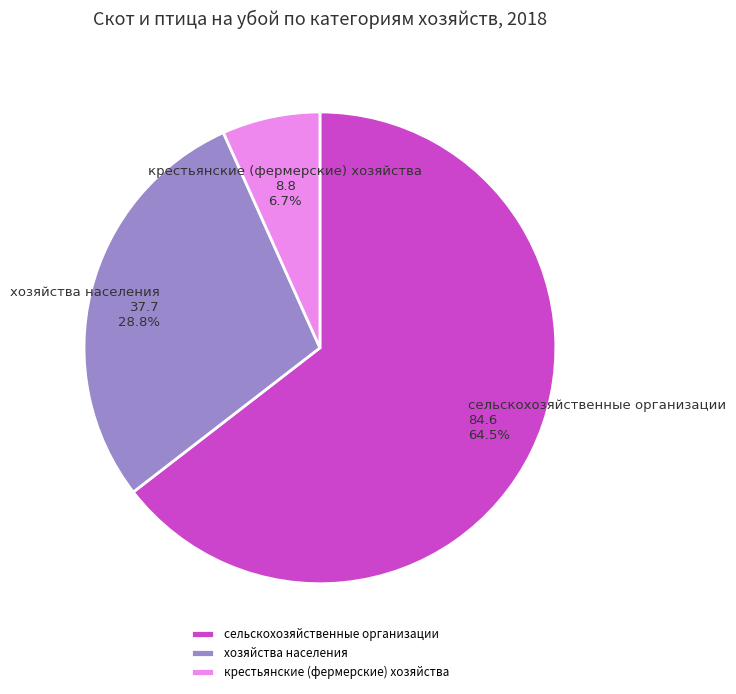

Does сельскохозяйственные организации account for over 50% of the chart?

Yes